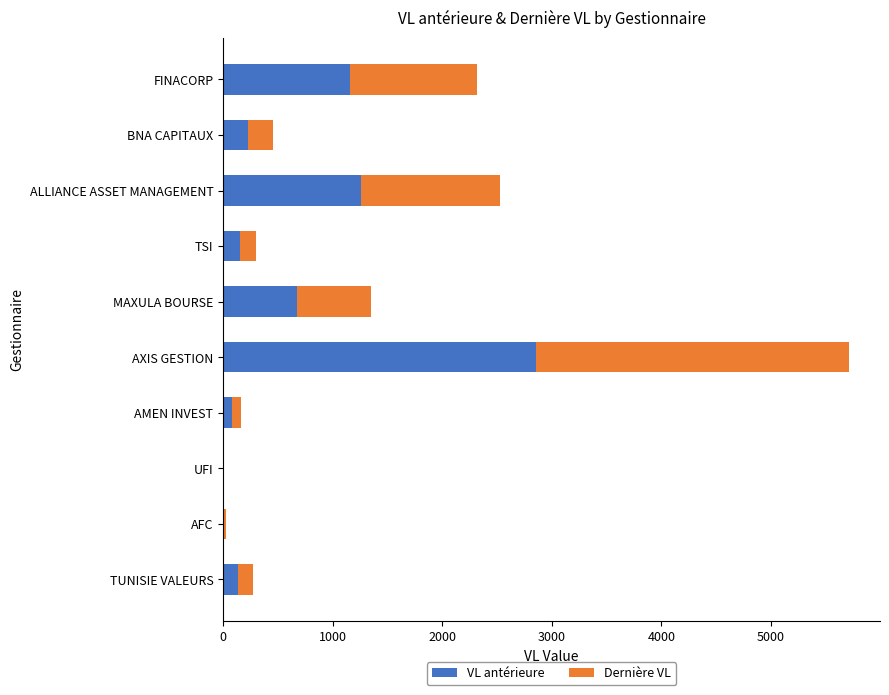

True or false: VL antérieure has a value of 226.0 at BNA CAPITAUX.

True